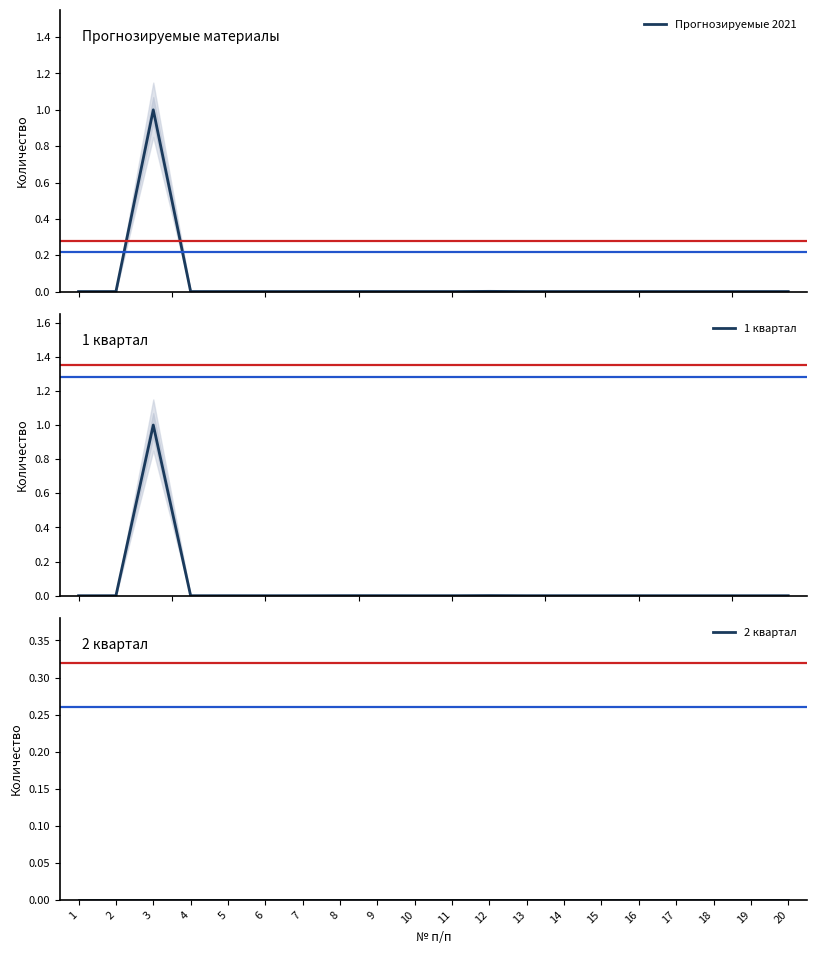

True or false: 1 квартал and Прогнозируемые 2021 cross at least once.

True